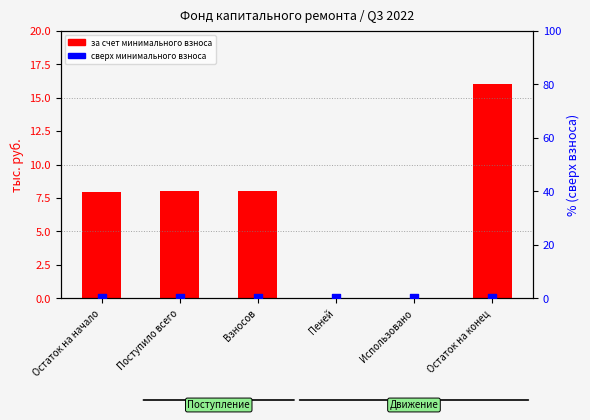

Which series reaches the minimum Y coordinate?

за счет минимального взноса